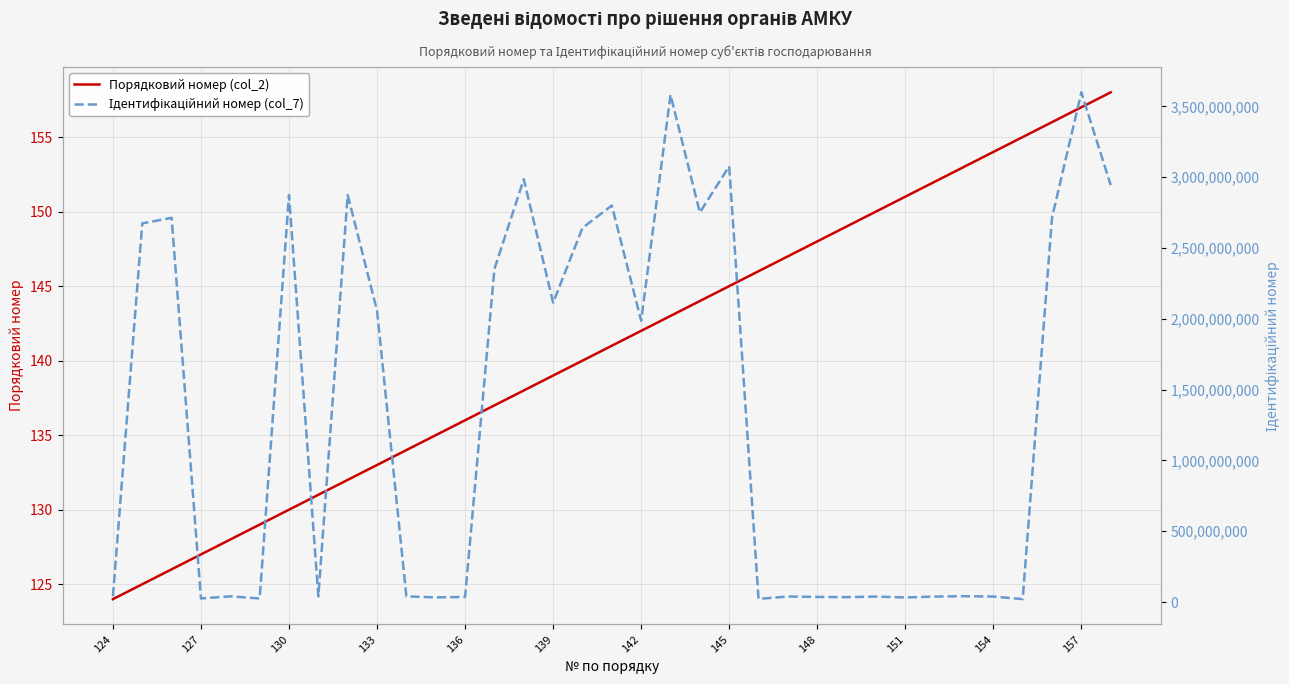

What is the lowest value of the Порядковий номер (col_2) series?

124